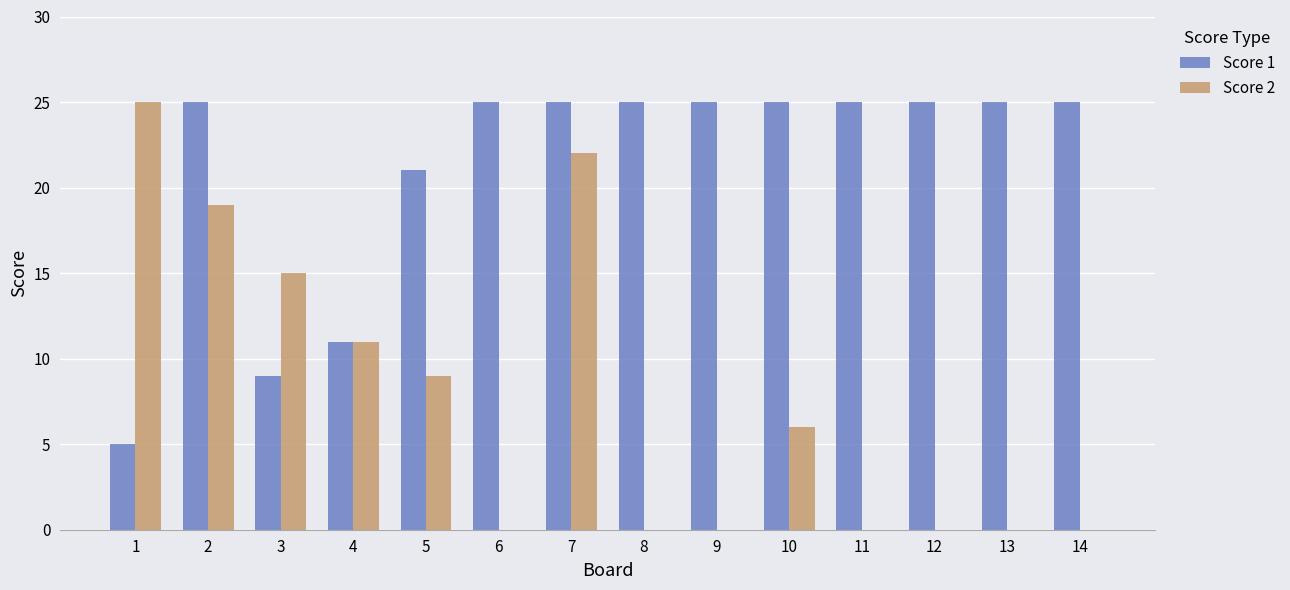

Is the value of Score 1 at 8 greater than the value of Score 2 at 13?

Yes